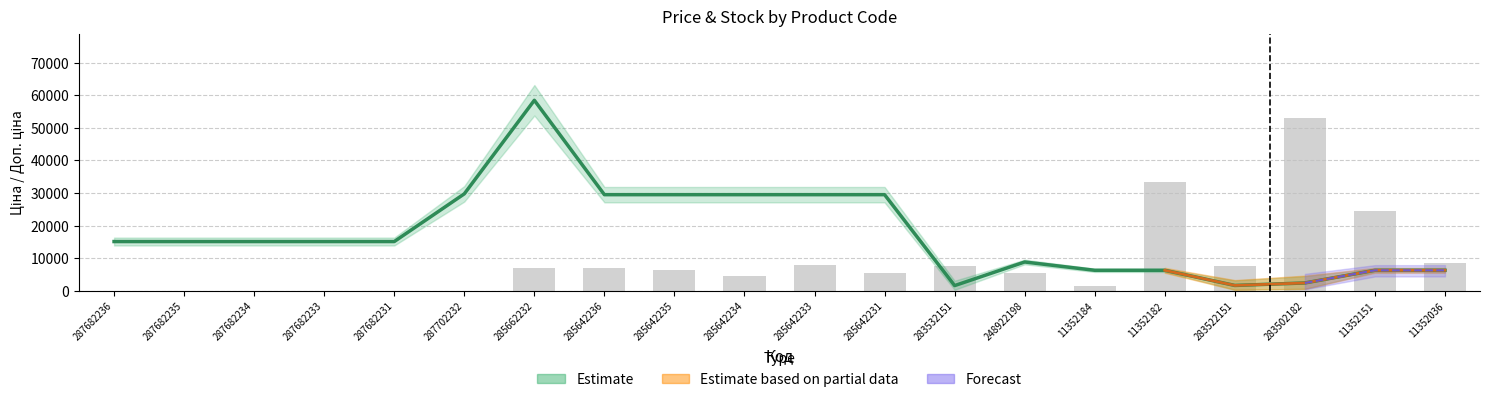

The chart shows a value of 0 at 287682231. True or false?

True